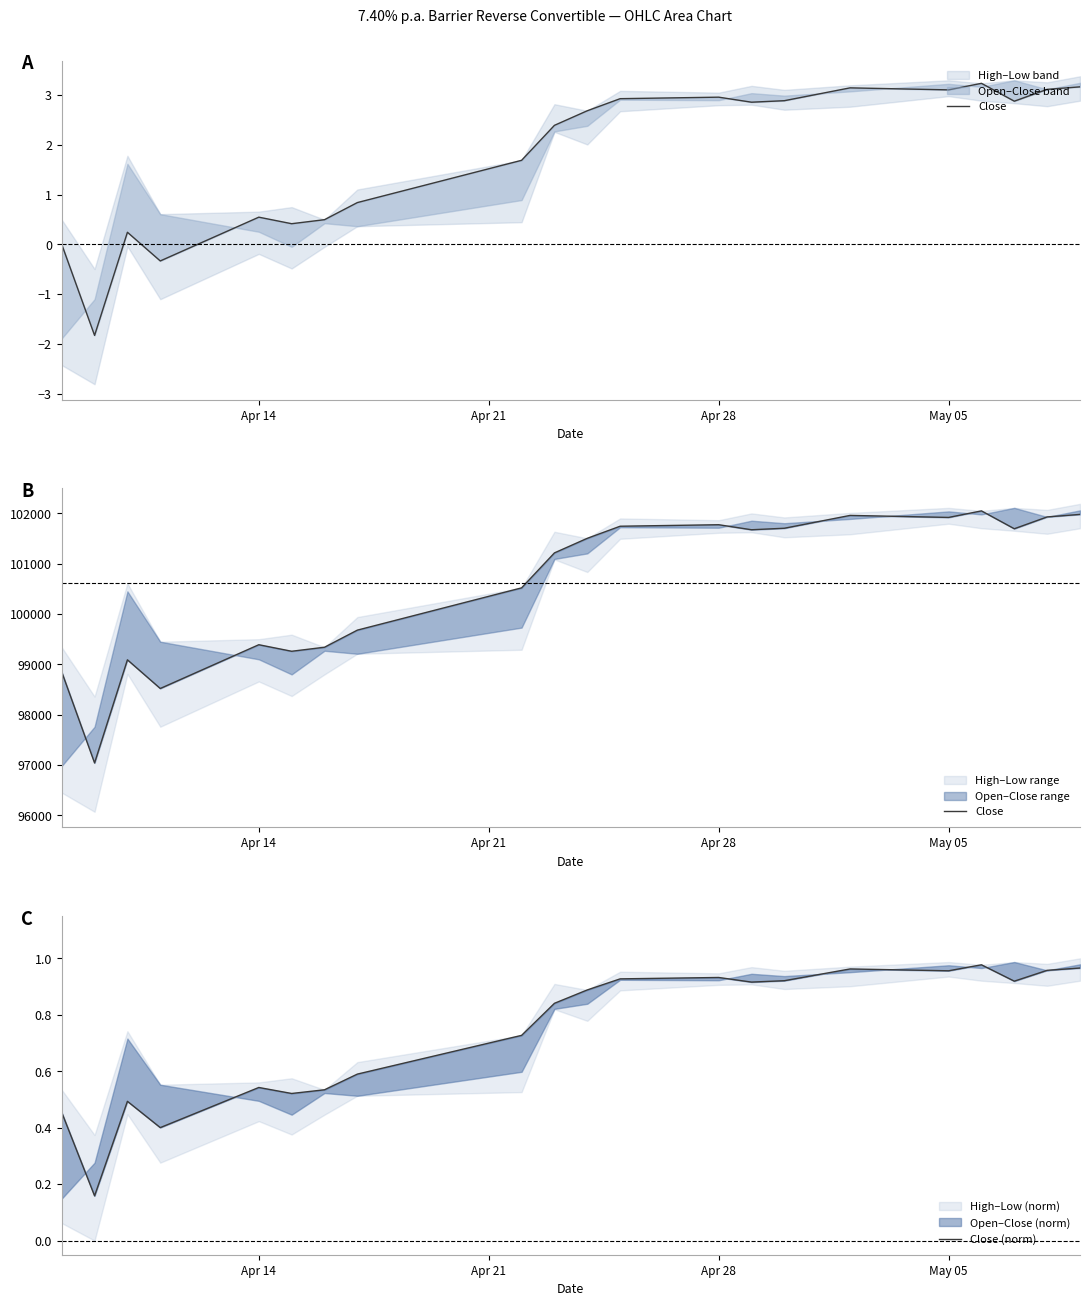

Which series has the largest range (max minus min)?

Close